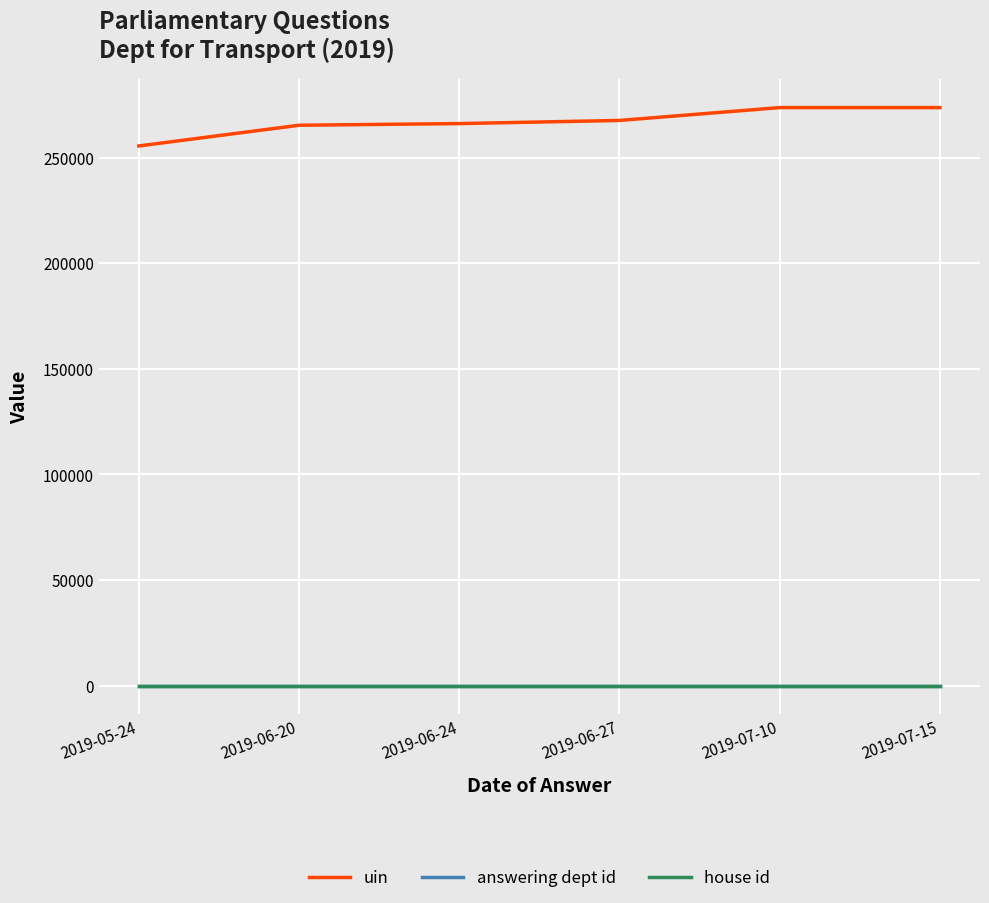

True or false: house id and answering dept id intersect in this chart.

False